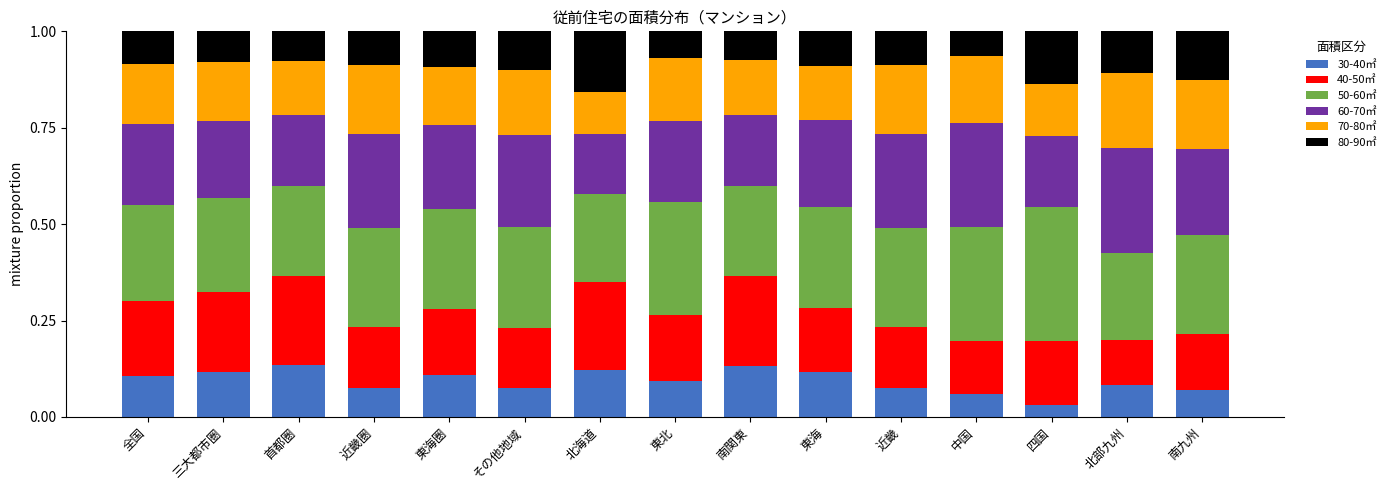

Where is 30-40㎡ nearest to the value 0?

四国